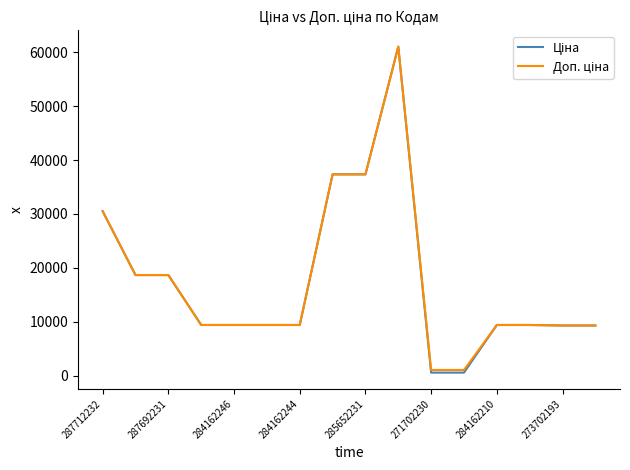

What is the maximum value shown in the chart?

61024.7